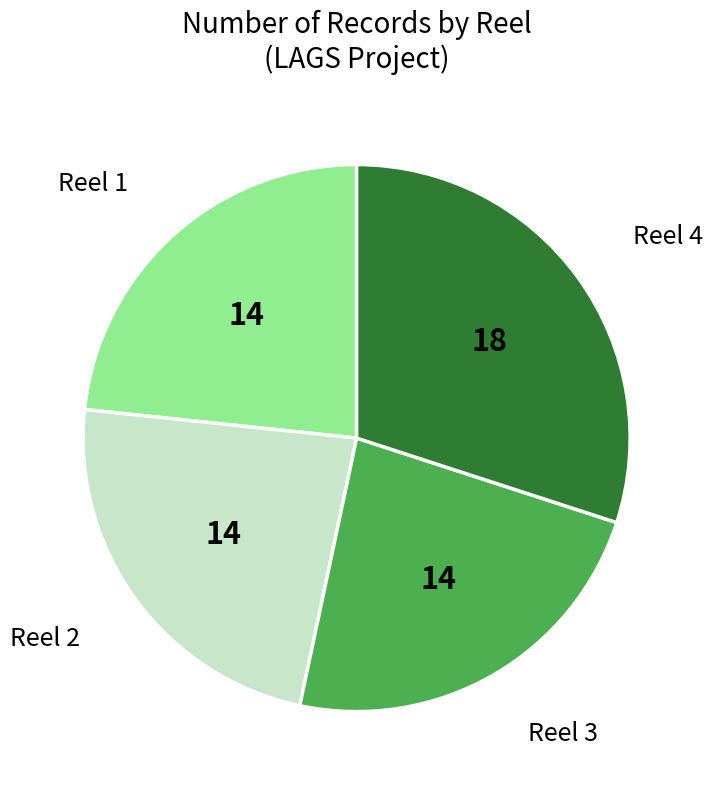

True or false: Reel 4 accounts for 30% of the total.

True